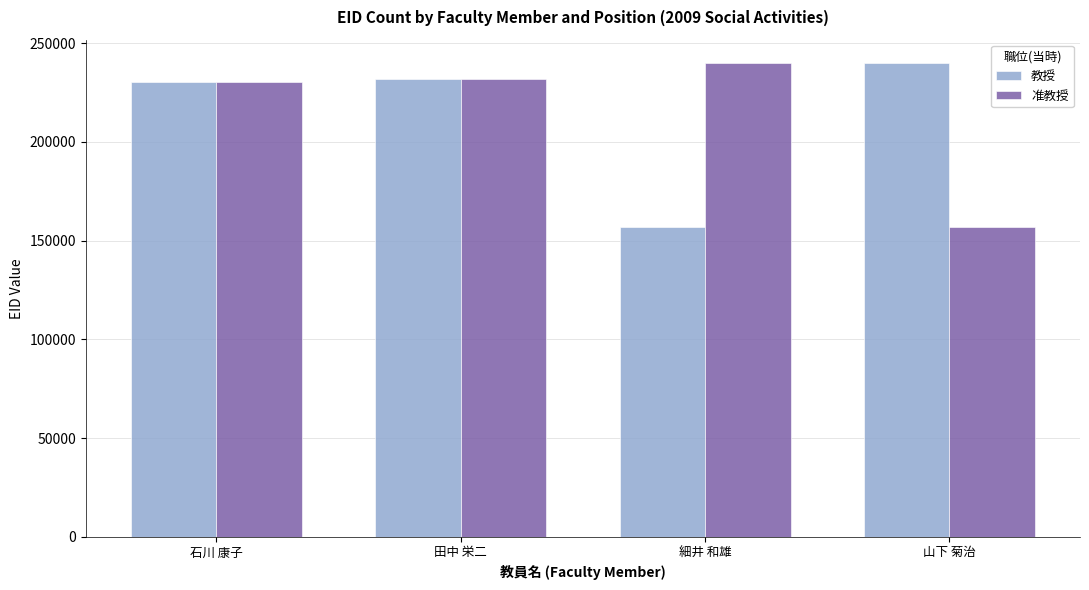

What is the difference between the maximum and minimum values in the 教授 series?

82819